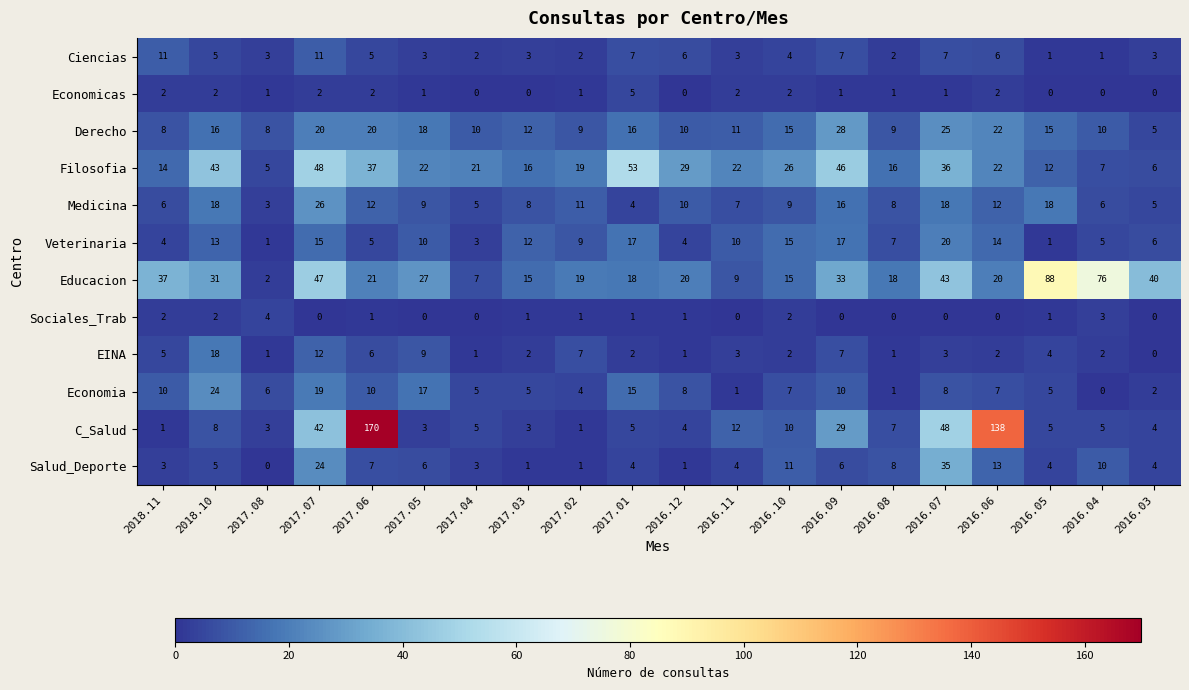

At which category is the sum across all series the highest?

2017.06